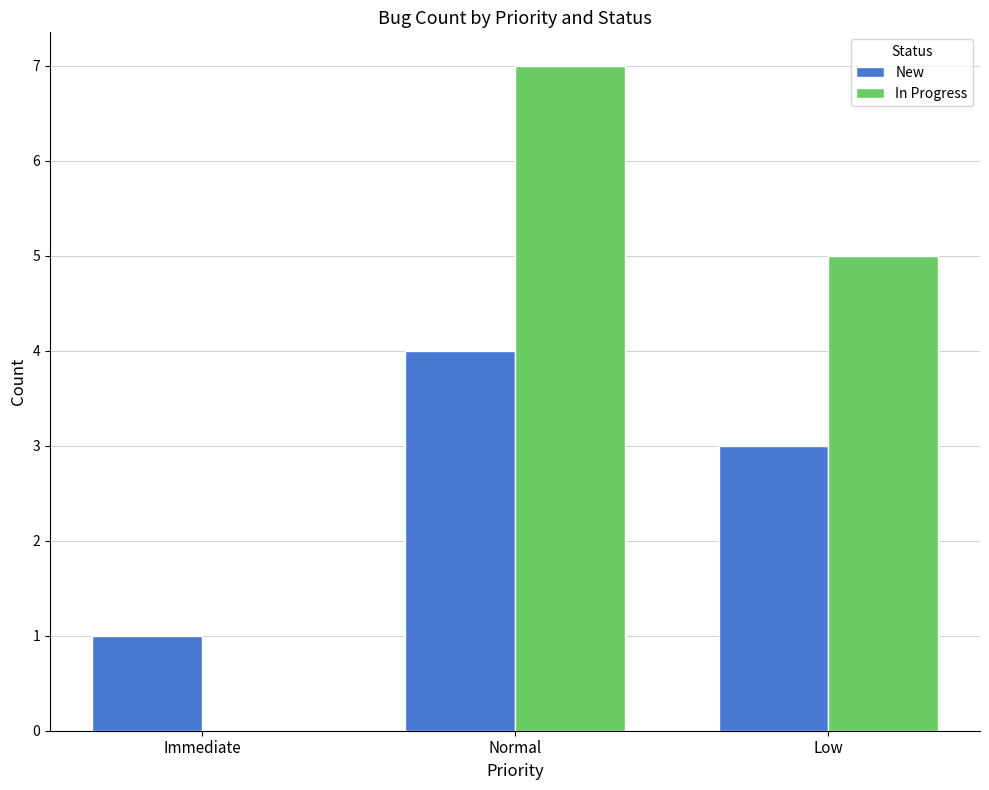

Count the number of data series in this chart.

2